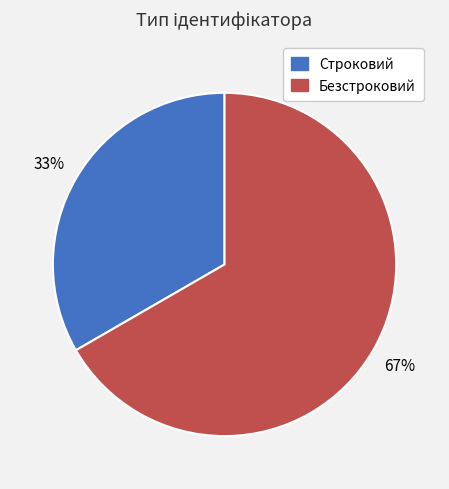

Which slice is the smallest?

Строковий